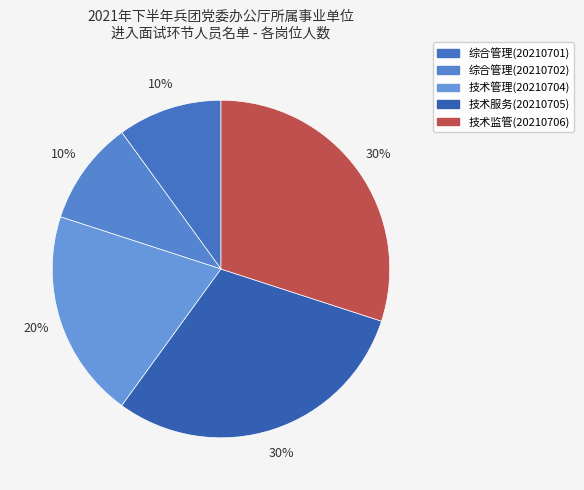

To the nearest percent, what portion does 综合管理(20210702) represent?

10%